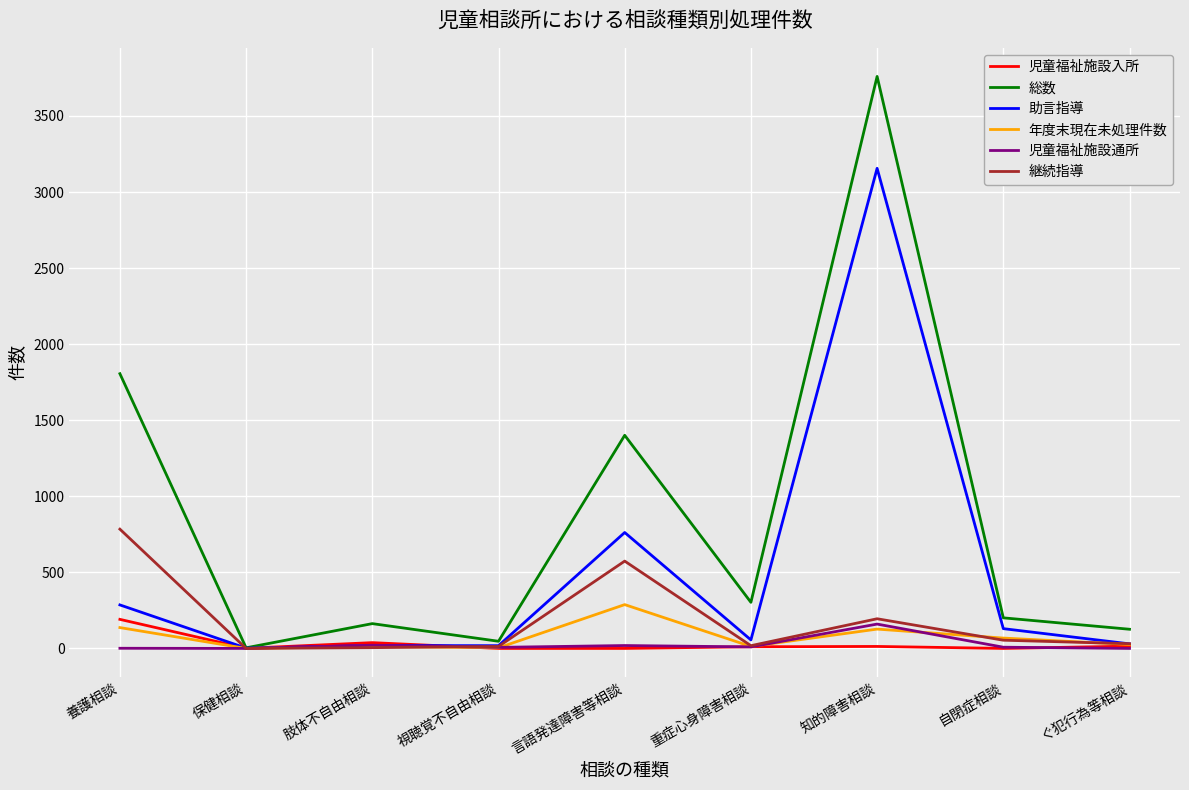

What are all the series names shown in the legend?

児童福祉施設入所, 総数, 助言指導, 年度末現在未処理件数, 児童福祉施設通所, 継続指導